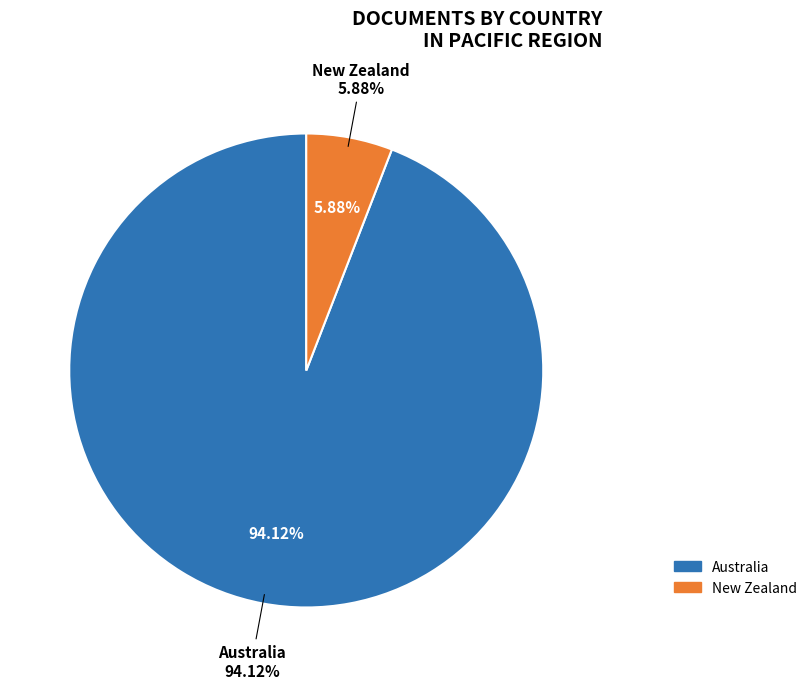

What percentage is the New Zealand slice, to the nearest percent?

6%